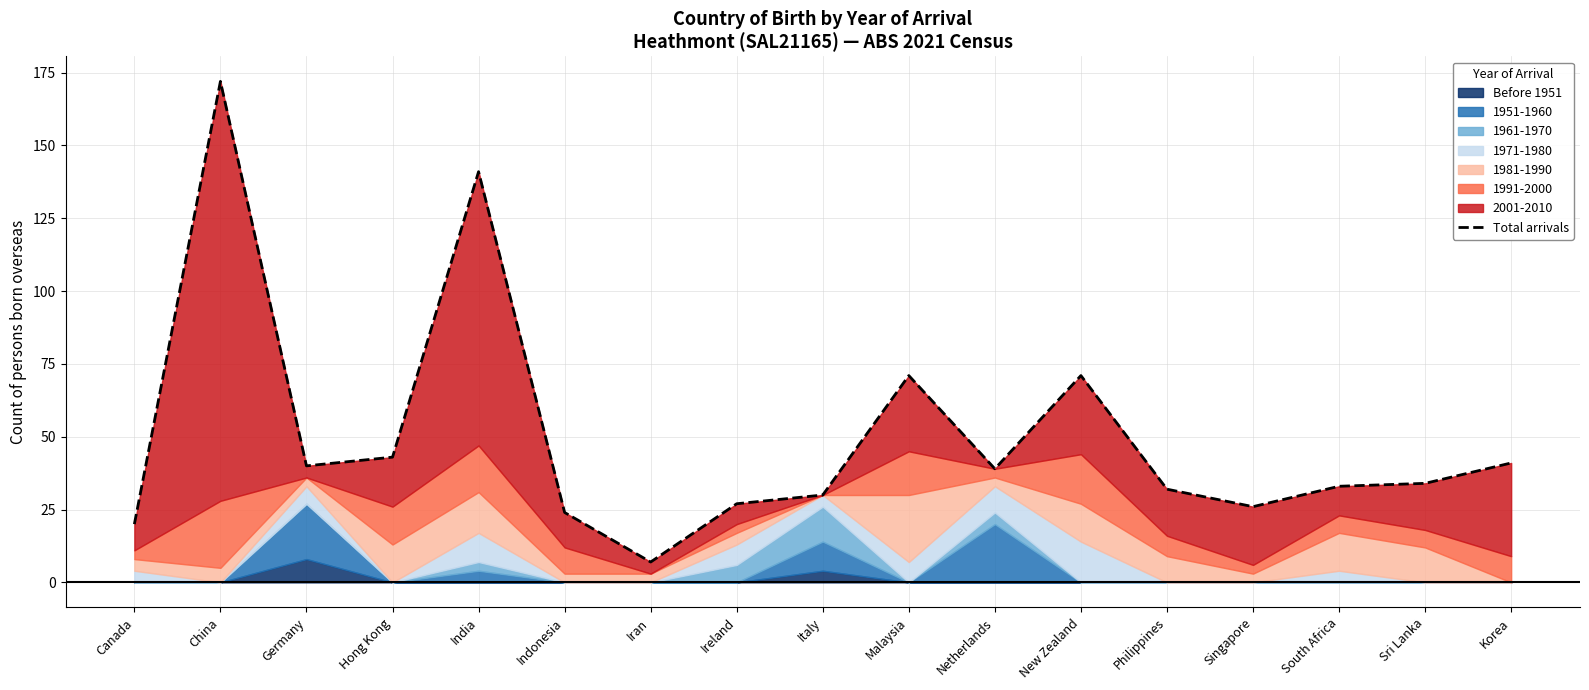

True or false: there are more than 1 points higher than both neighbors.

True